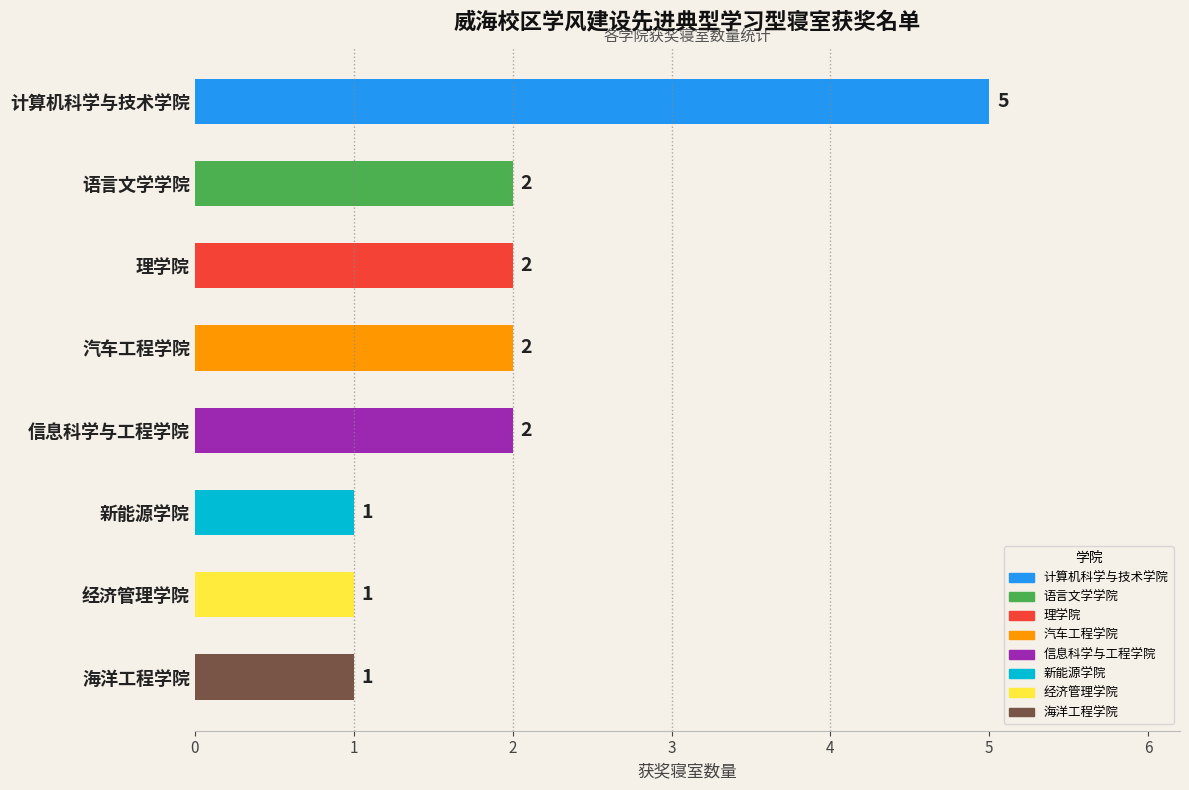

What is the greatest value displayed?

5